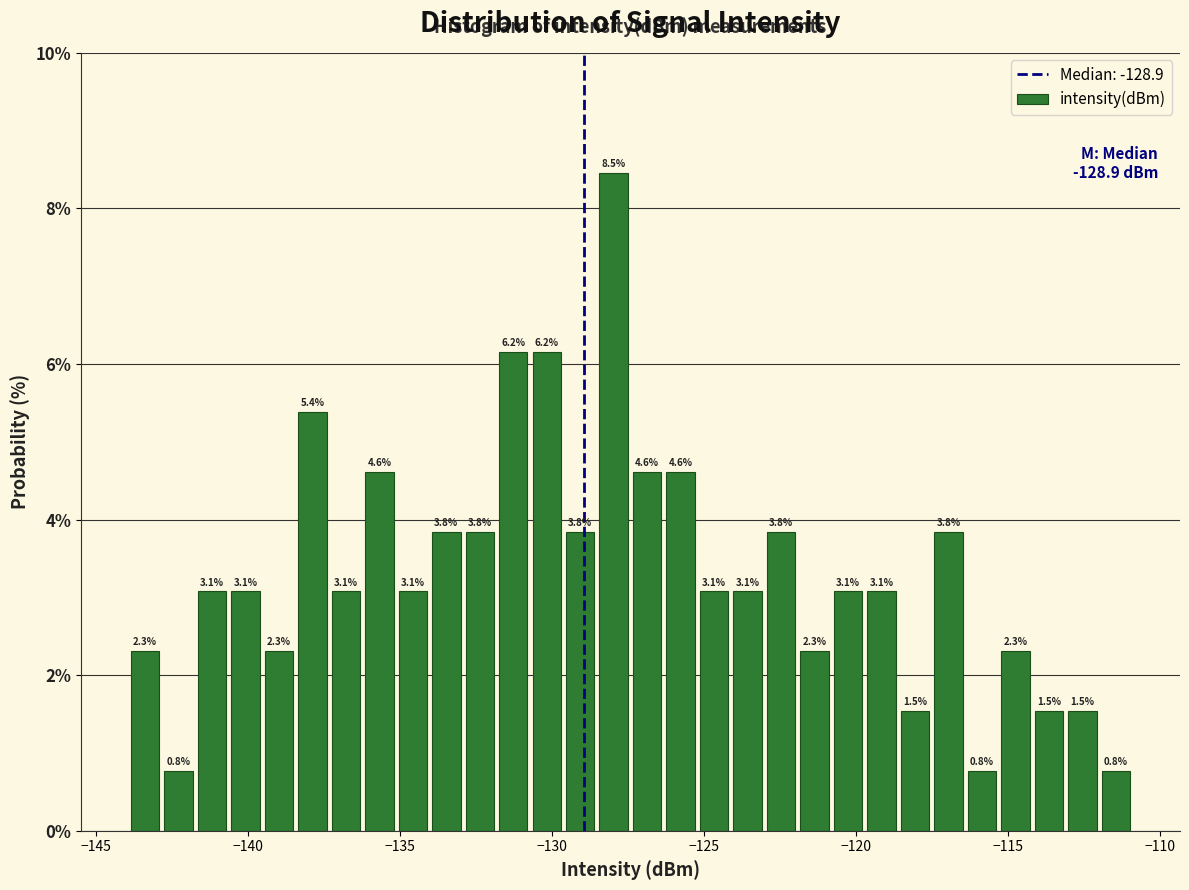

Around what value on the x-axis is the tallest bar? Give the approximate position of its centre, as read against the axis.

-128.0